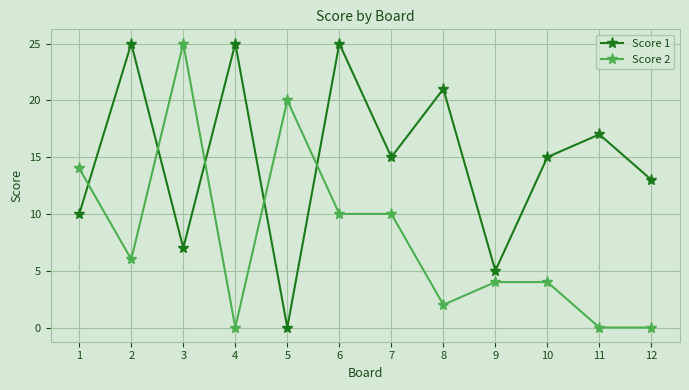

Rank the series at 3 from highest to lowest value.

Score 2, Score 1